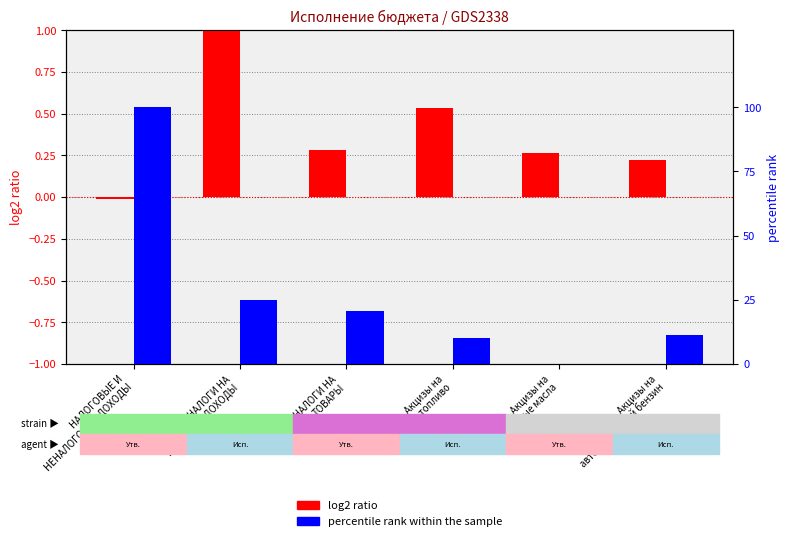

What is the value of the log2 ratio bar at the 6th from the left?

0.2